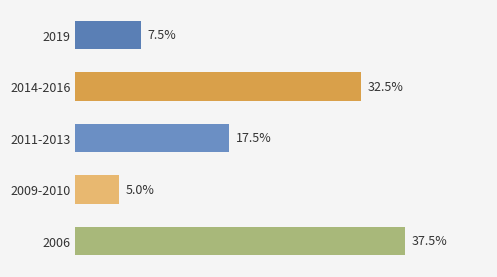

Are the bars horizontal?

Yes